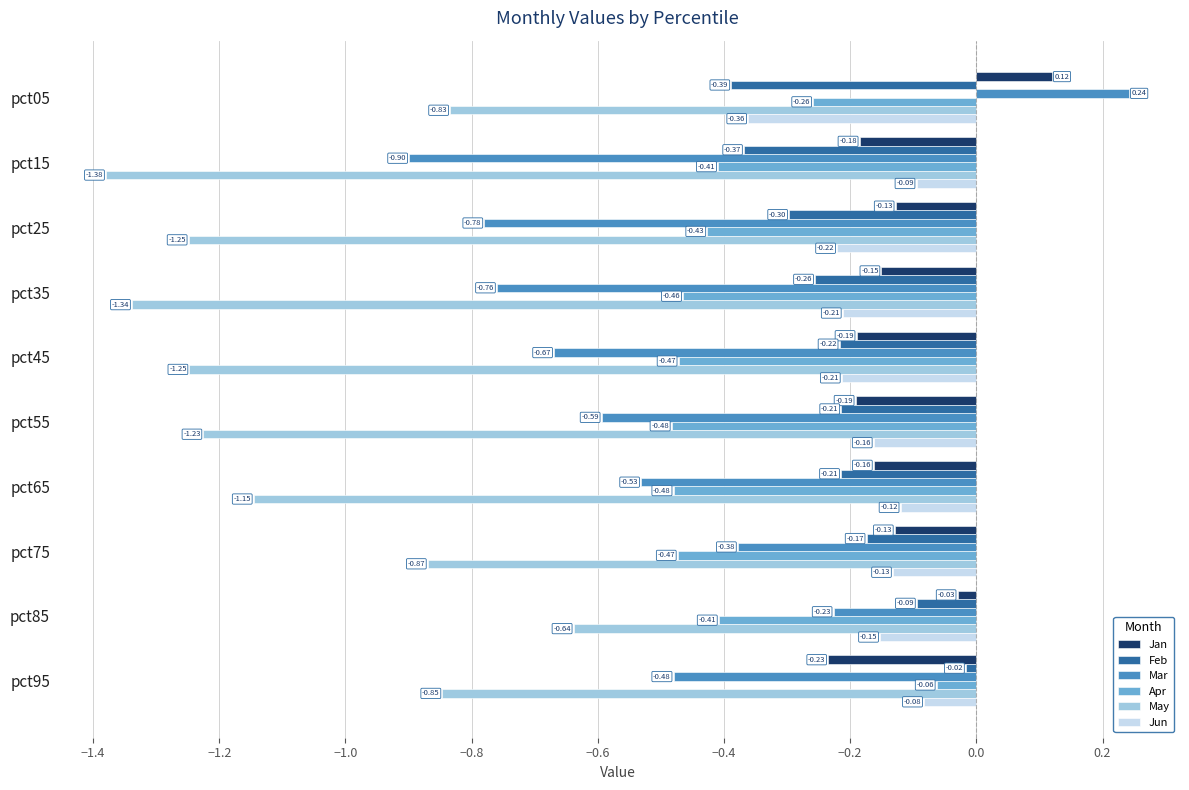

What is the sum of the Feb values at pct35 and pct95?

-0.3